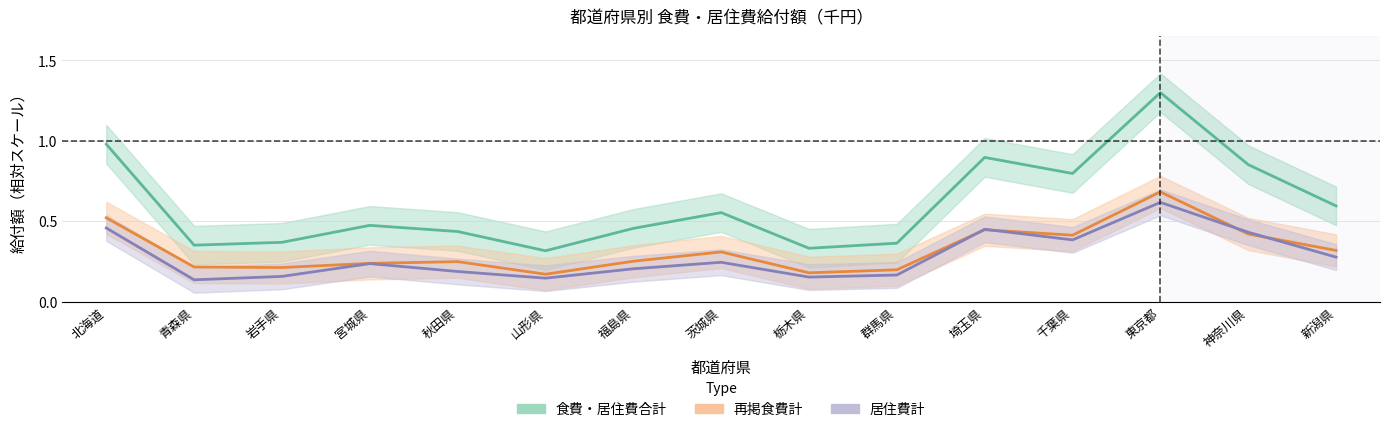

Does the chart display data point markers on the line(s)?

No